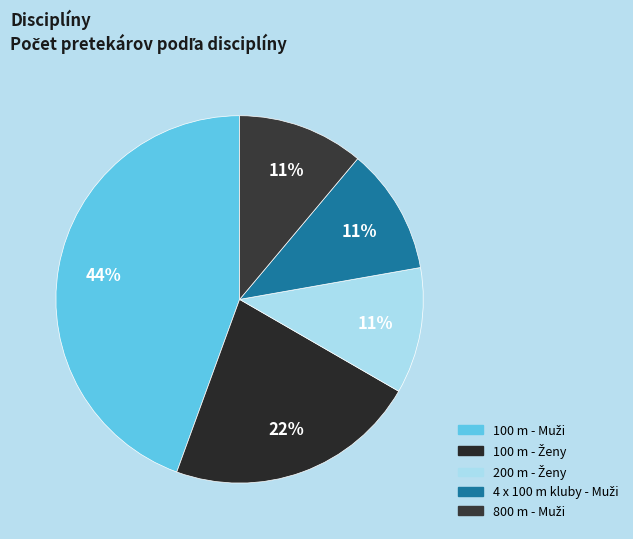

How many segments does this pie chart have?

5